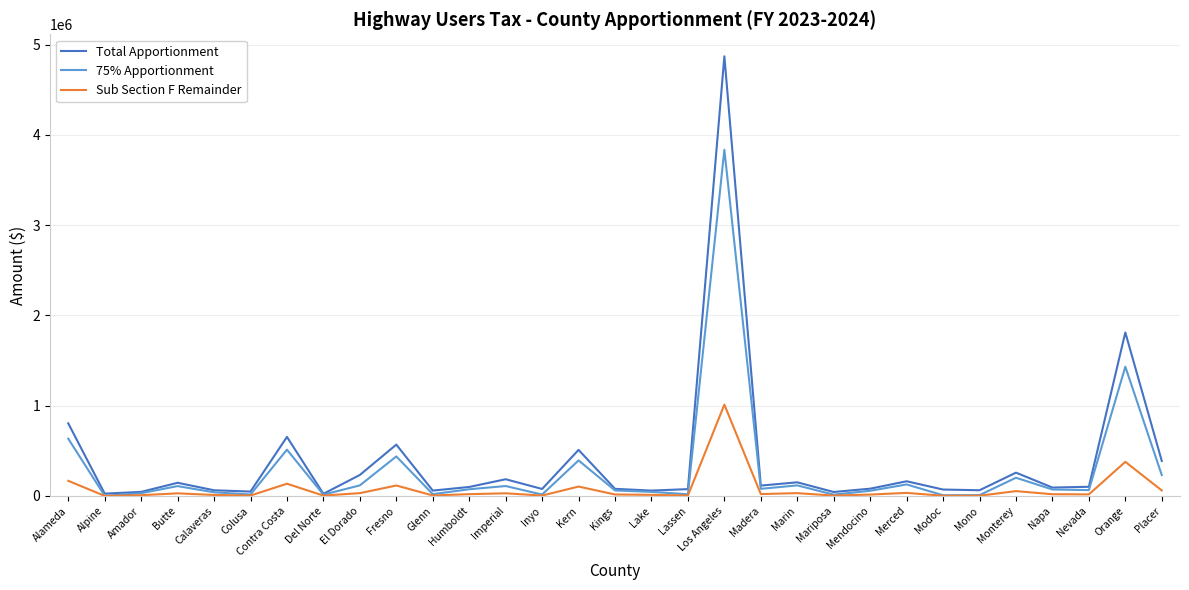

Which series changed the most between Colusa and Contra Costa?

Total Apportionment